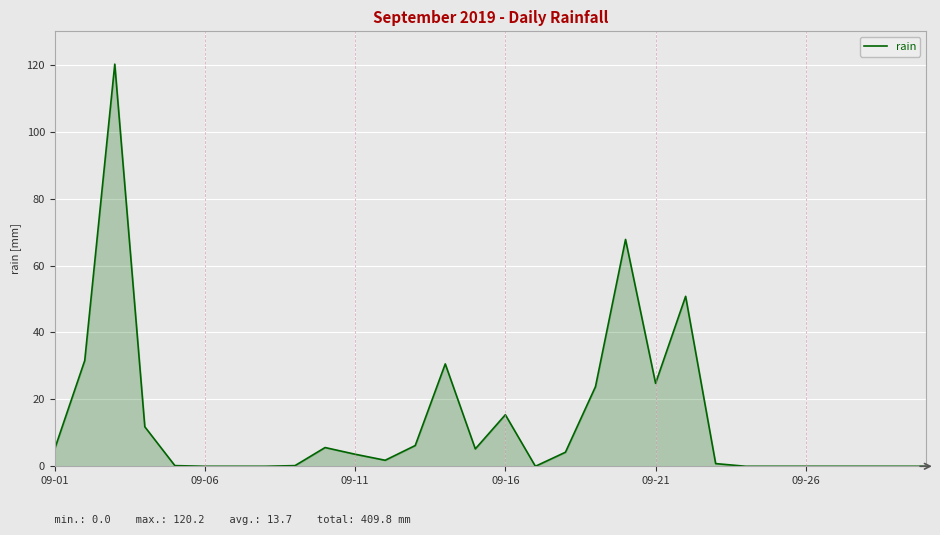

What is the greatest value displayed?

120.2